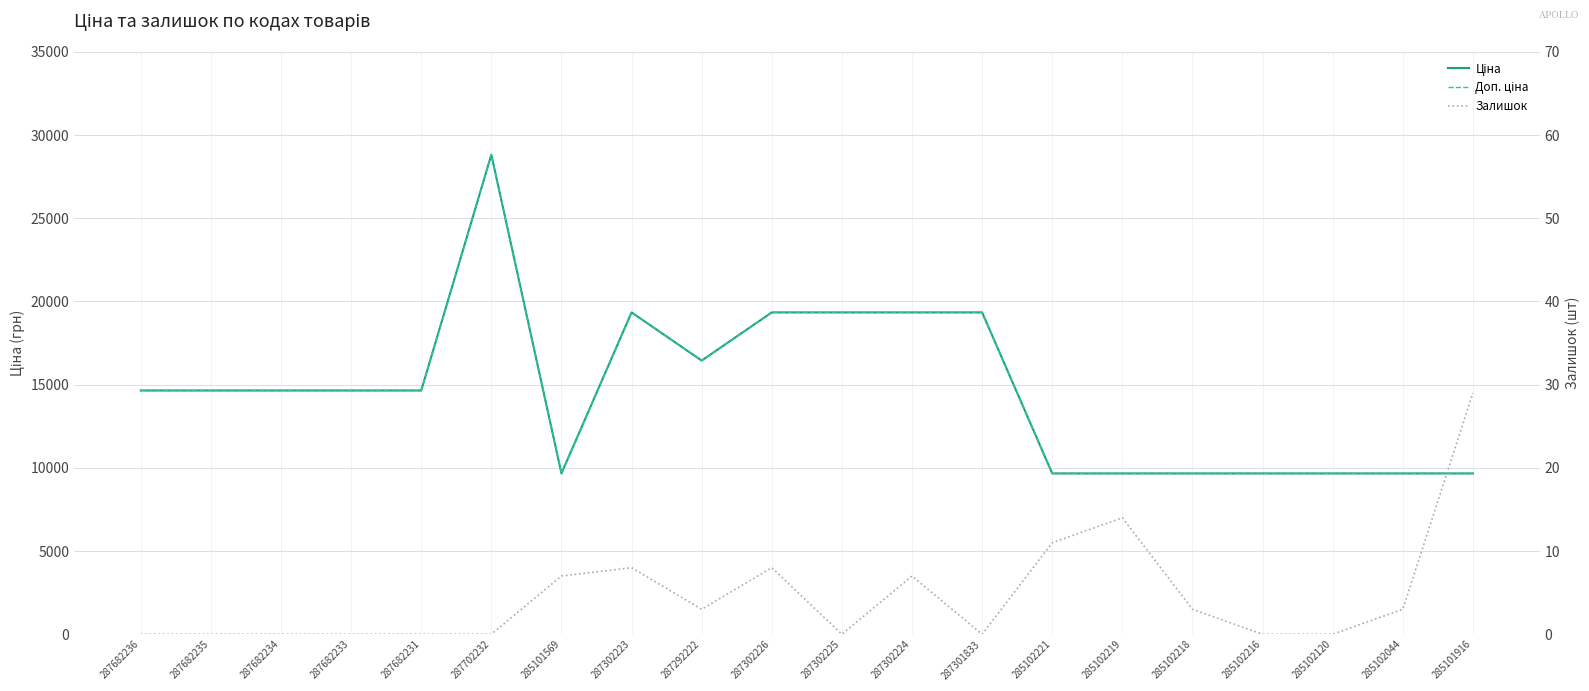

What is the label of the 16th point from the left?

285102218